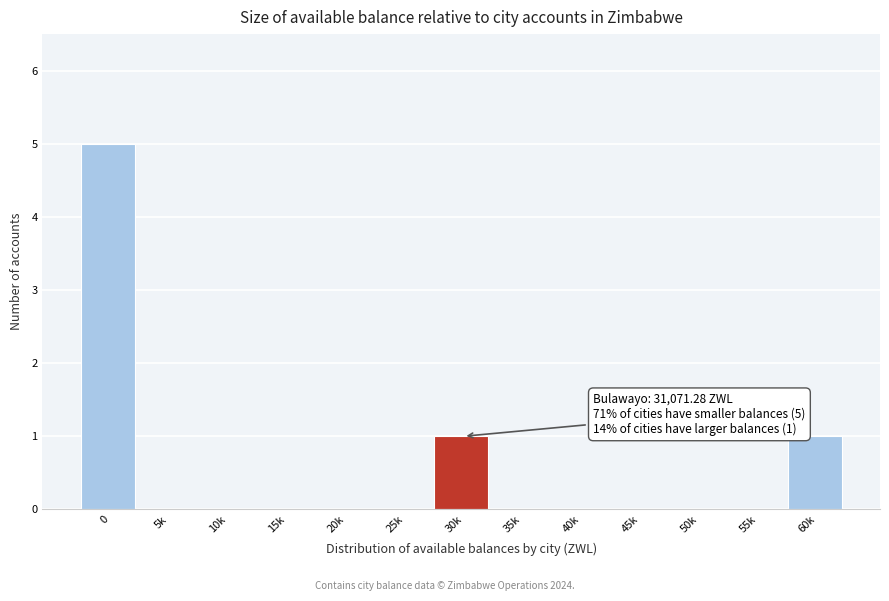

Reading right to left, transcribe all the data shown in this chart.

60k=1	55k=0	50k=0	45k=0	40k=0	35k=0	30k=1	25k=0	20k=0	15k=0	10k=0	5k=0	0=5